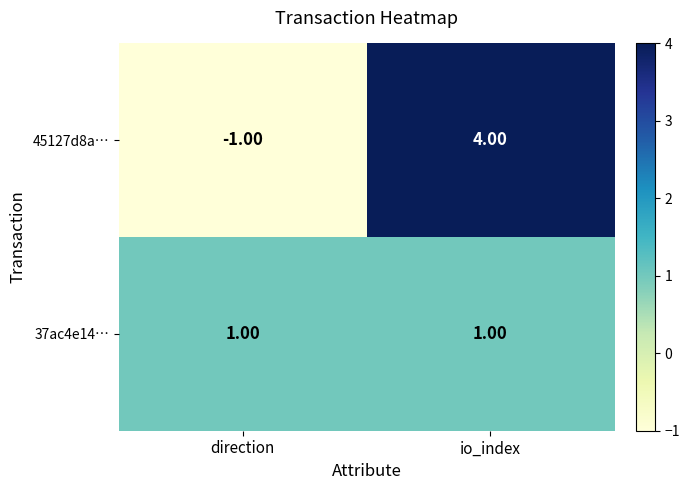

How many categories are shown in the chart?

2